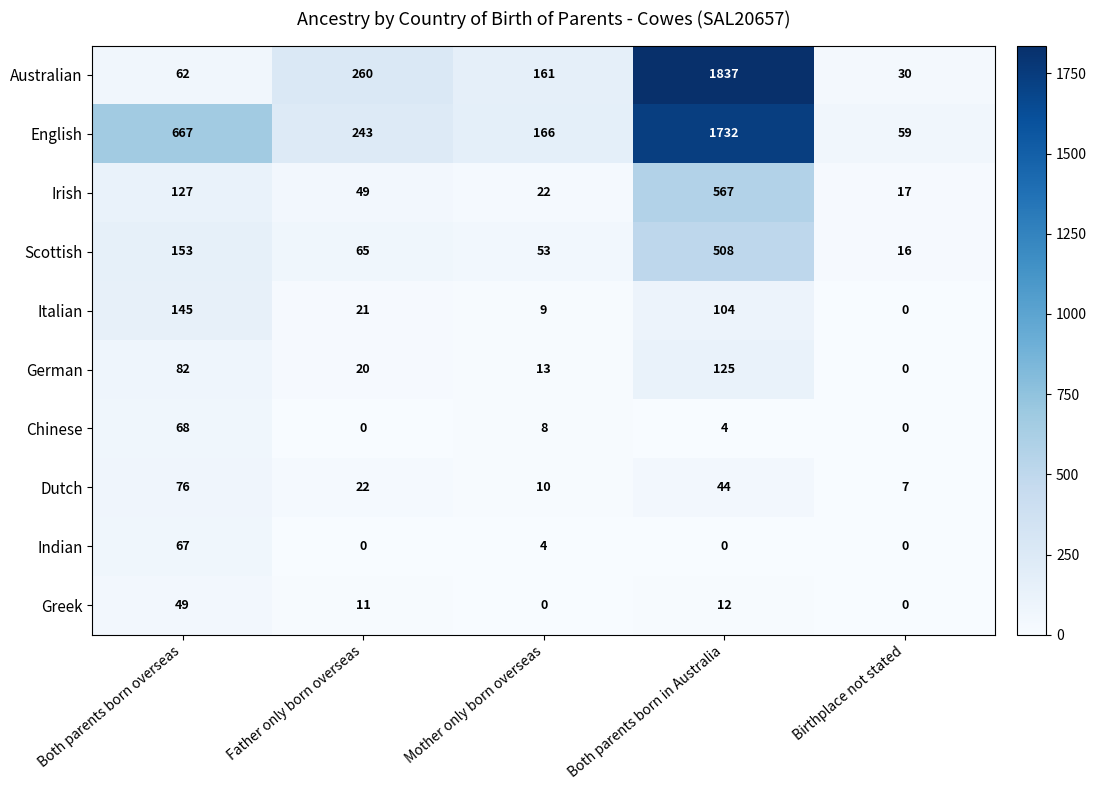

Which series changed the most between Both parents born in Australia and Birthplace not stated?

Australian